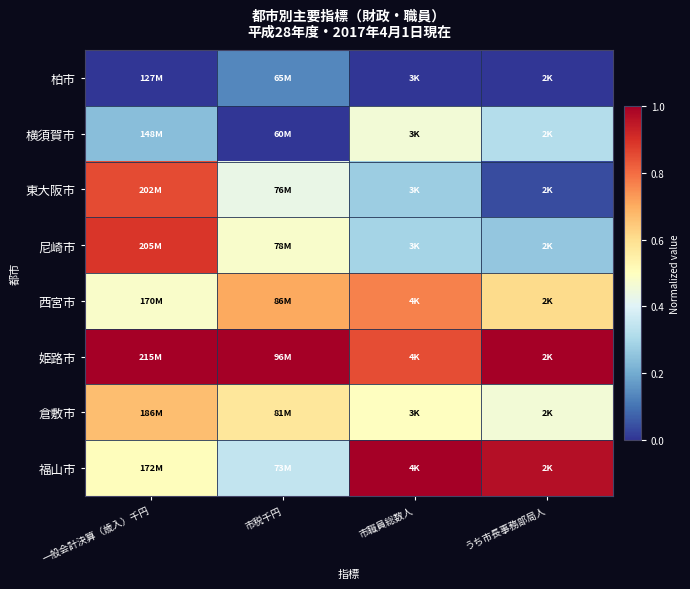

At うち市長事務部局人, list the series in order from largest to smallest.

姫路市, 福山市, 西宮市, 倉敷市, 横須賀市, 尼崎市, 東大阪市, 柏市